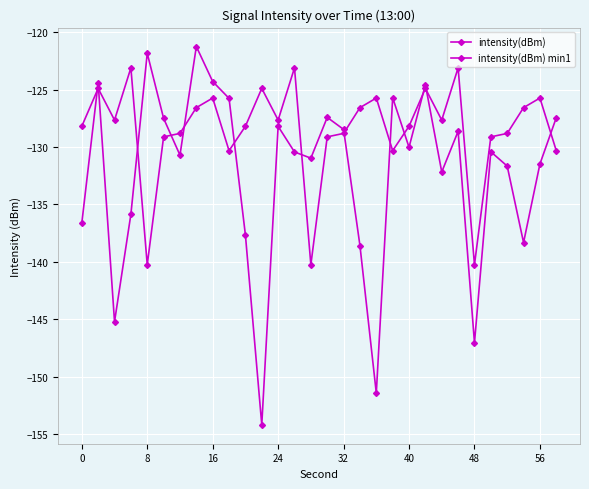

What is the difference between the maximum and minimum values in the intensity(dBm) series?

32.9